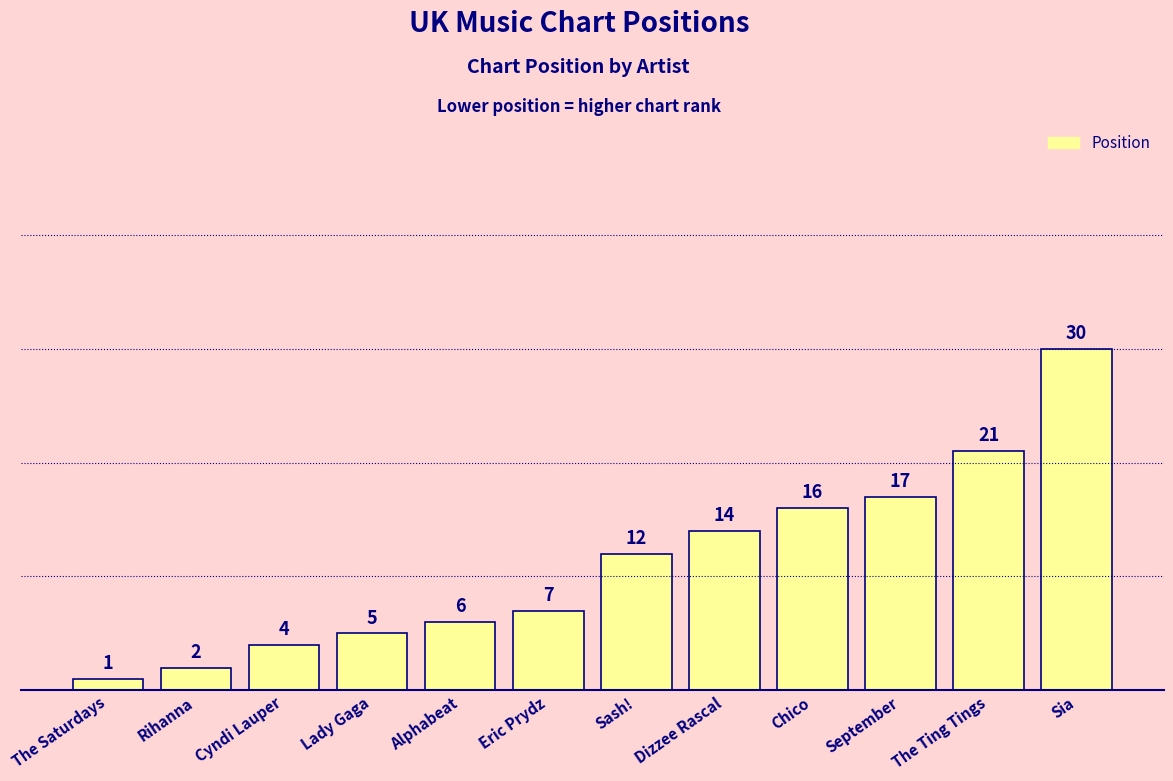

The value at Dizzee Rascal is 14. True or false?

True